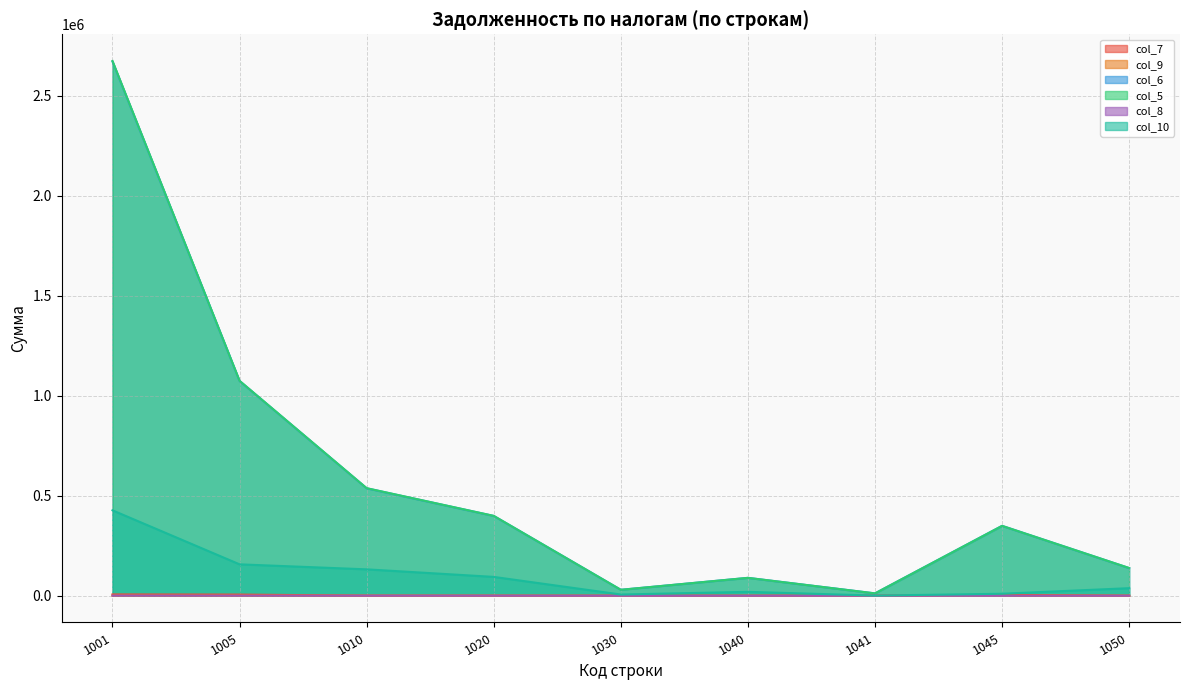

True or false: col_7 and col_8 cross at least once.

False